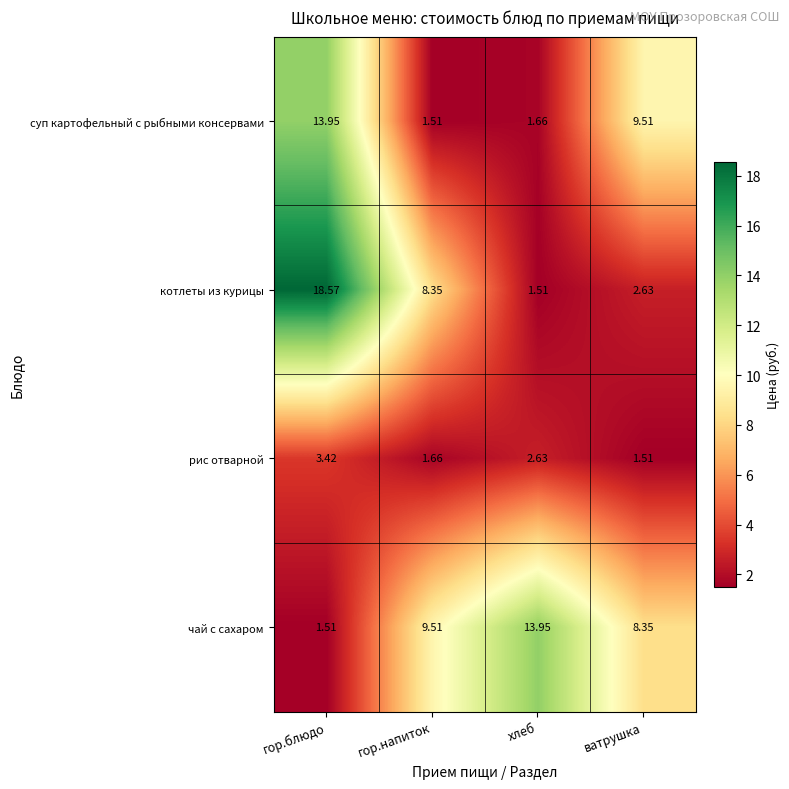

Which category has the lowest value in the котлеты из курицы series?

хлеб